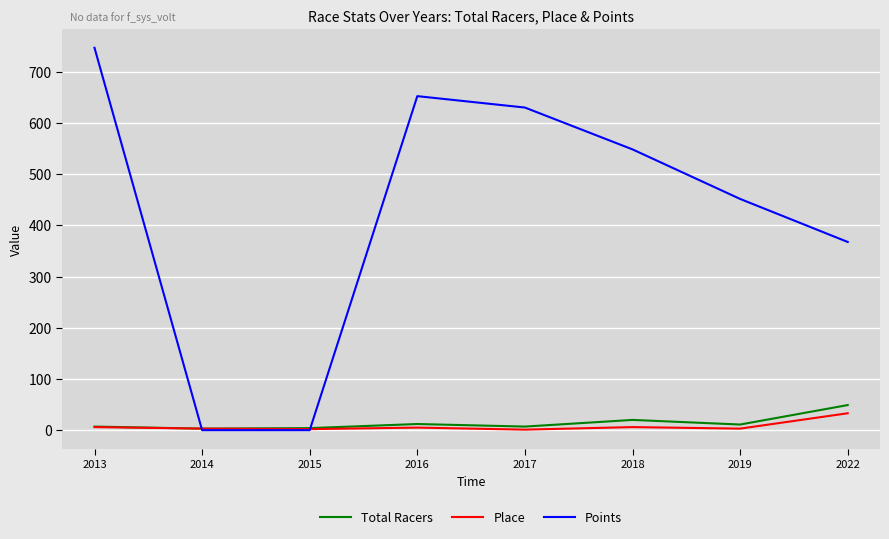

Which series has the largest total across all categories?

Points